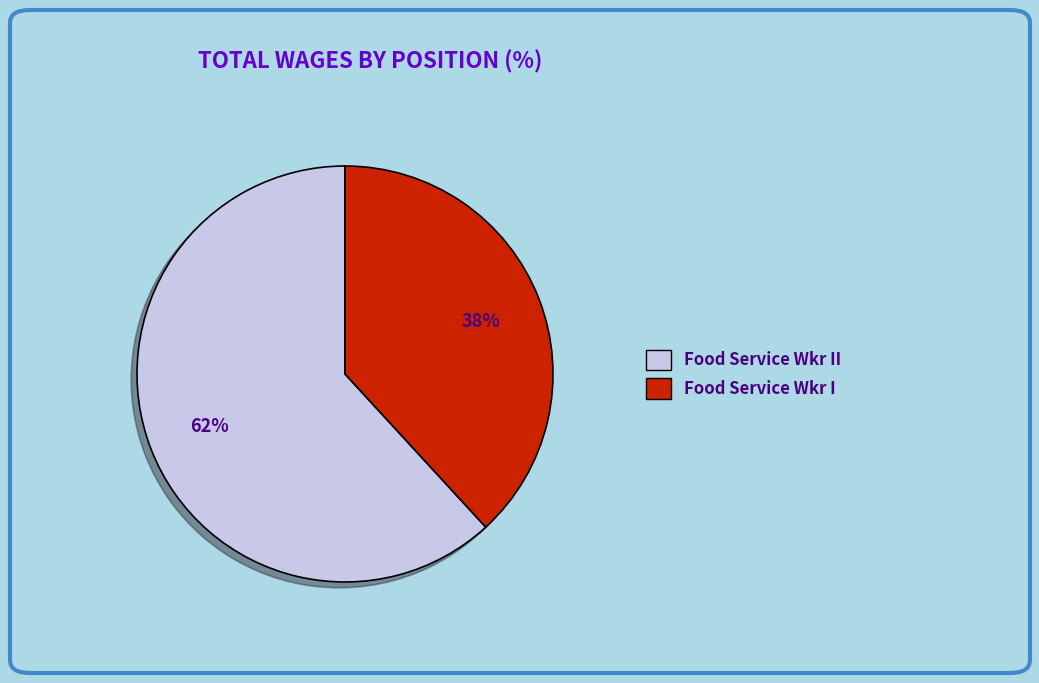

To the nearest percent, what is the difference between the largest and smallest slice percentages?

24%